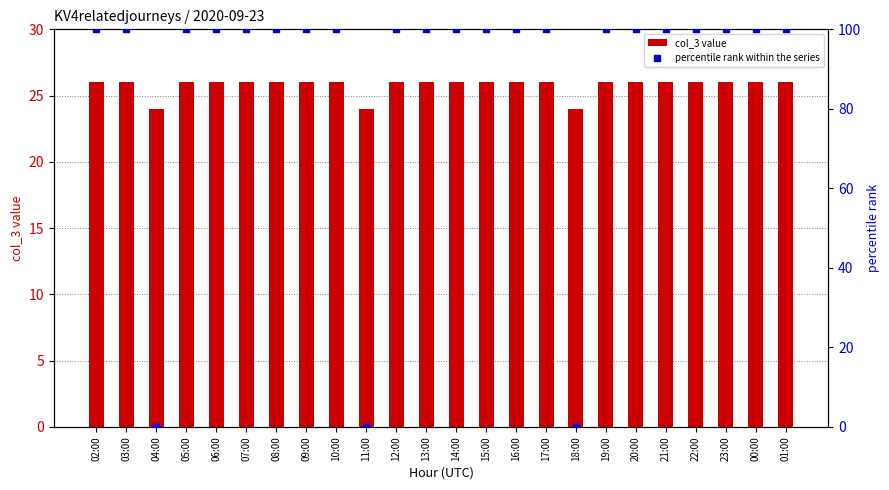

Which series reaches the minimum Y coordinate?

percentile rank within the series